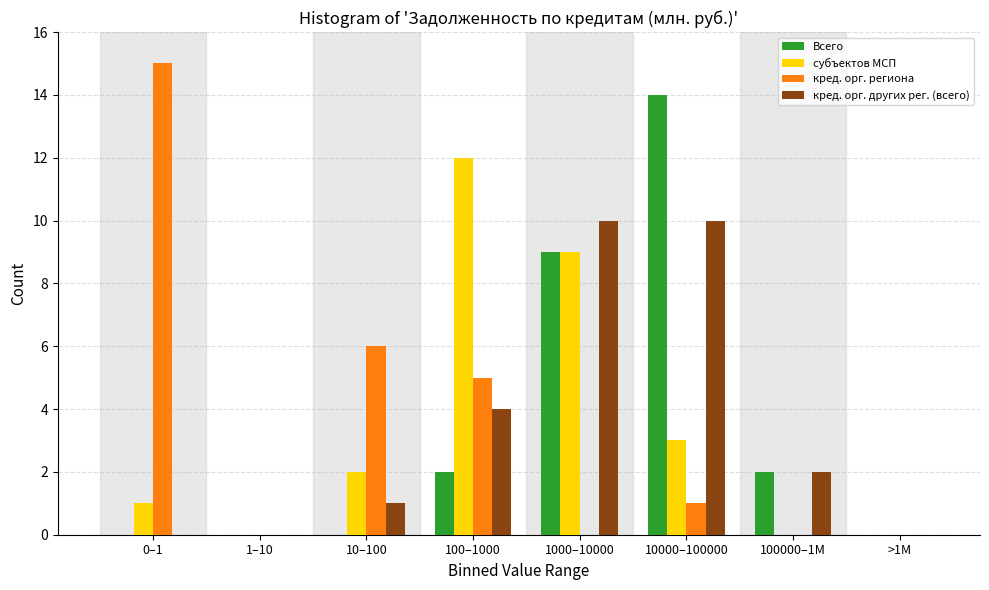

The value of субъектов МСП at 1000–10000 is 9. True or false?

True